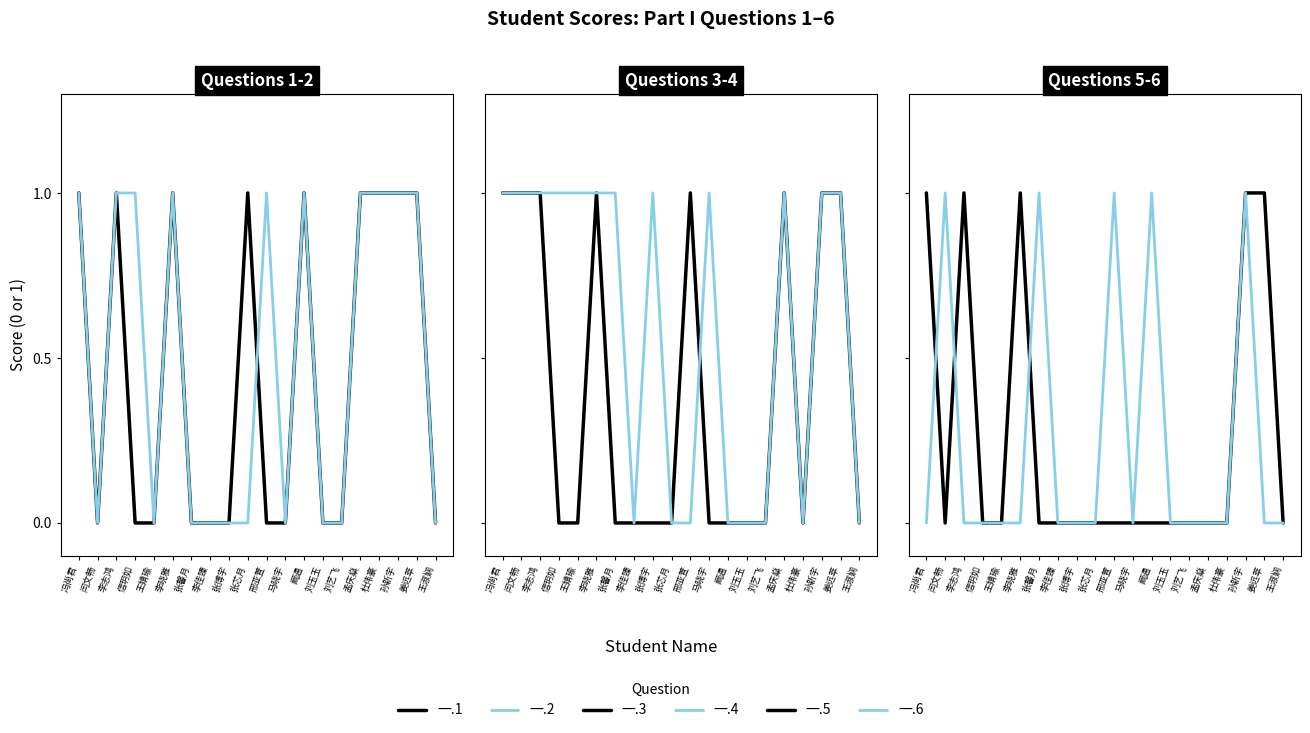

Is it true that 一.4 equals 0 at 刘艺飞?

True